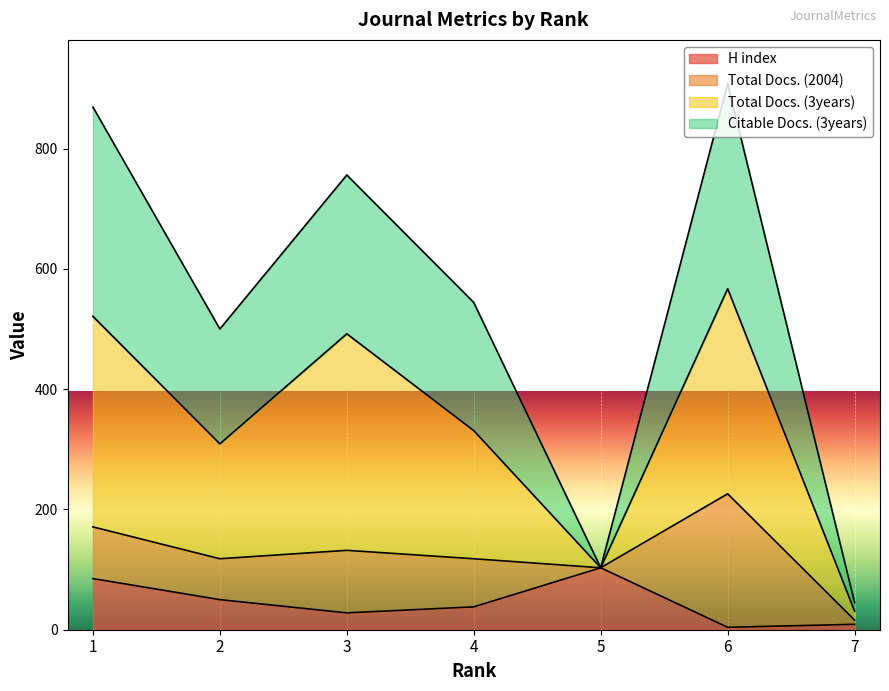

What is the sum of the H index values at 3 and 6?

32